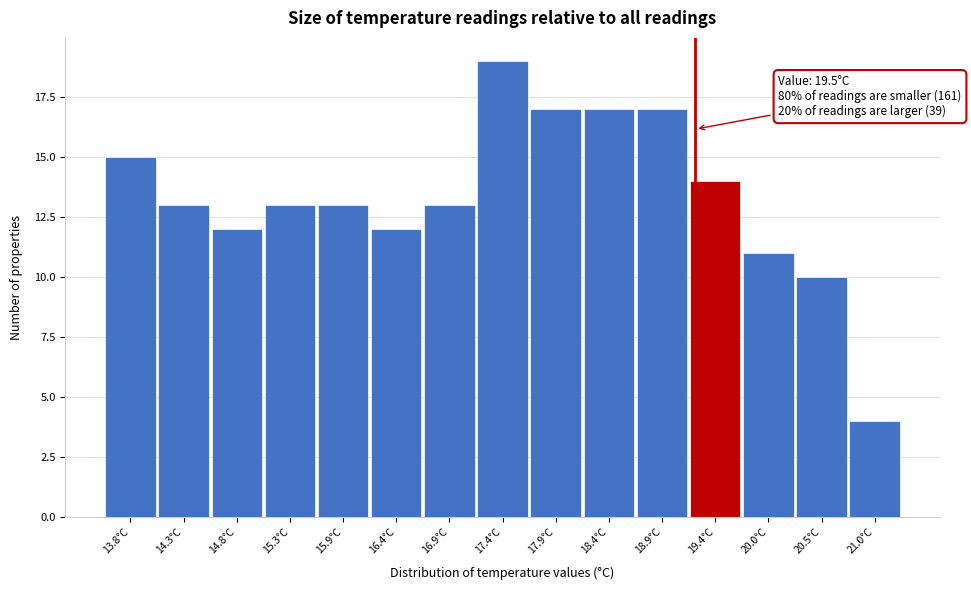

Reading left to right, extract all data points from this chart.

15	13	12	13	13	12	13	19	17	17	17	14	11	10	4